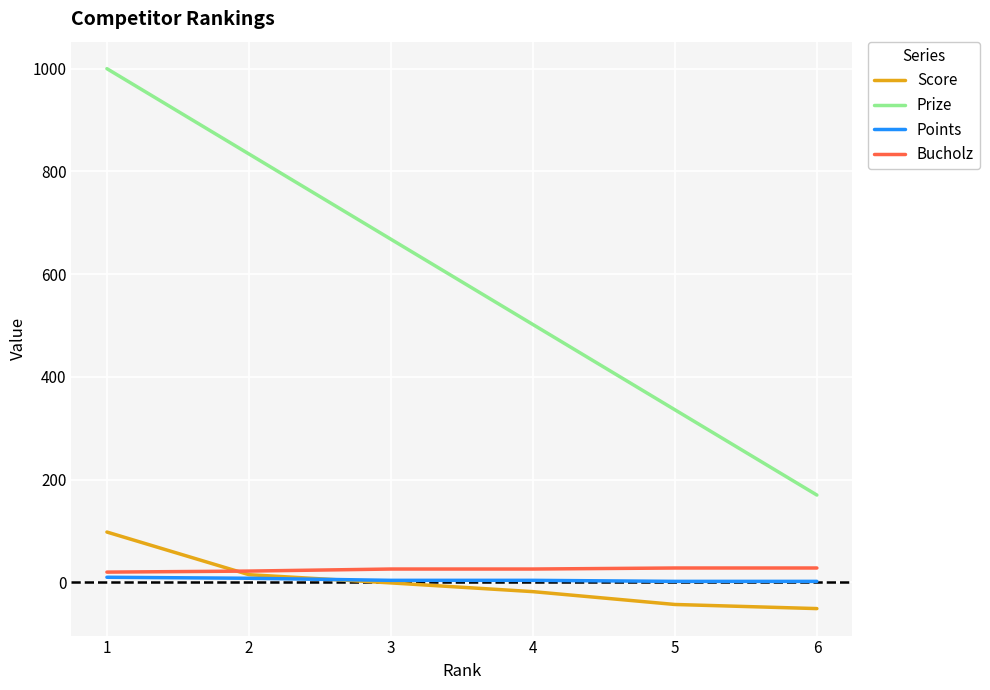

The value of Prize at 3 is 668. True or false?

True